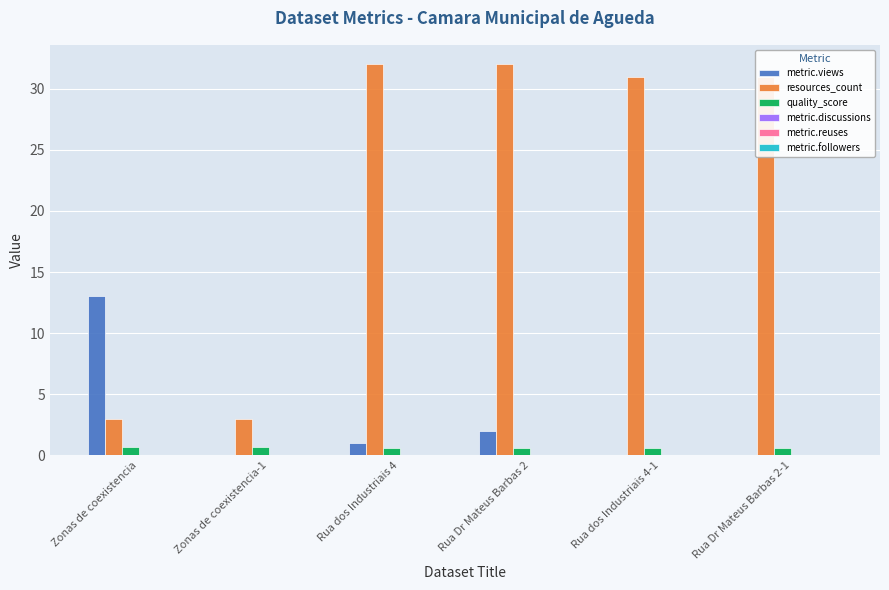

What is the highest value of the resources_count series?

32.0